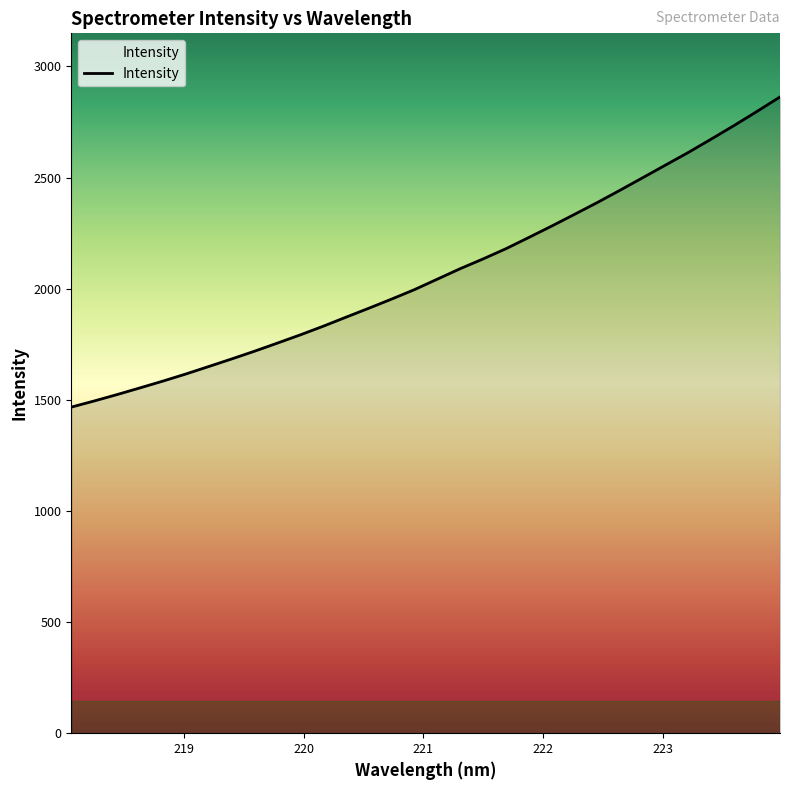

True or false: there are more than 0 points higher than both neighbors.

False